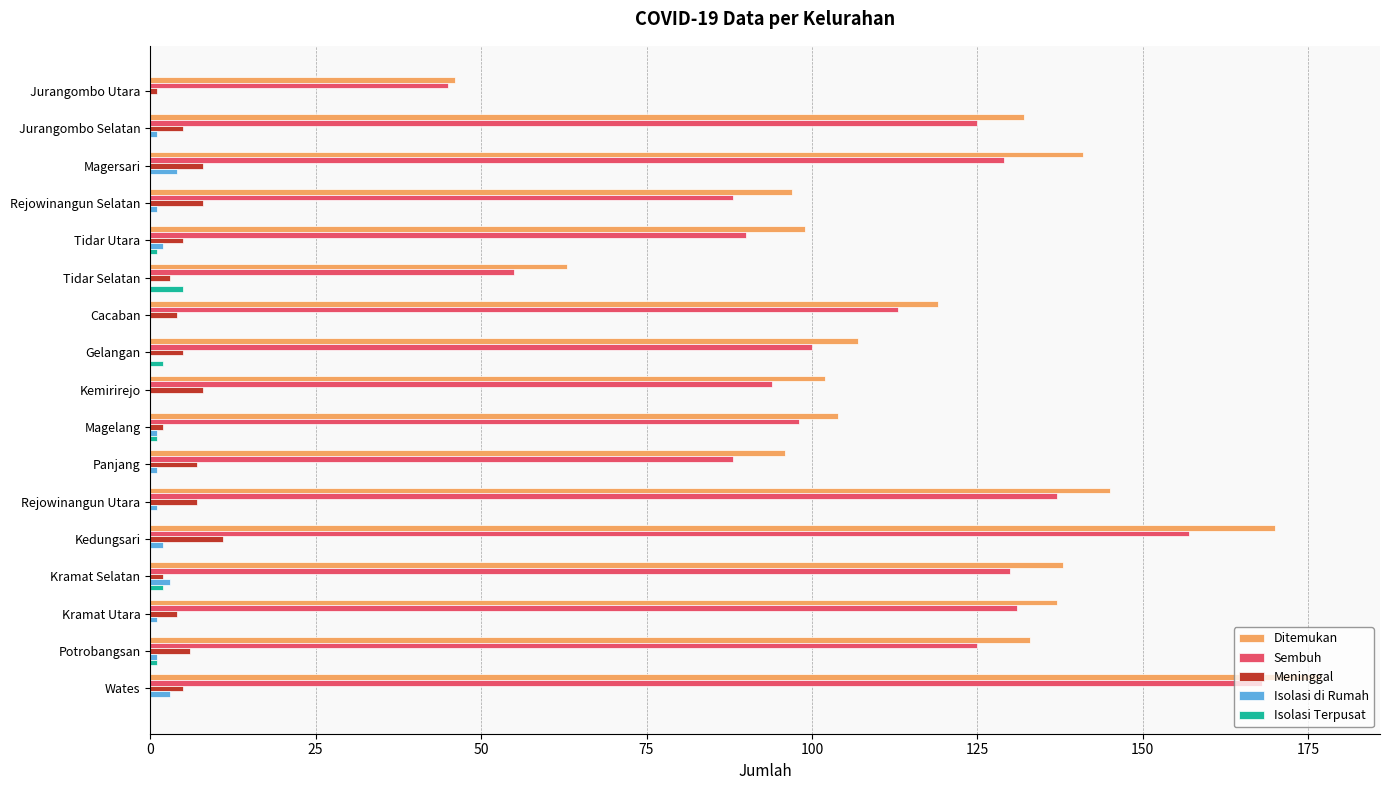

True or false: Meninggal has a value of 6 at Potrobangsan.

True